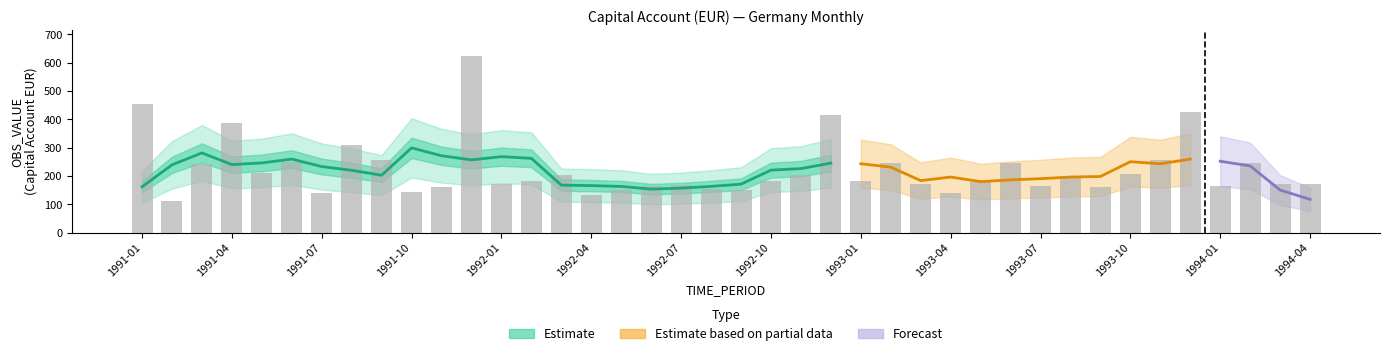

What is the difference between the values at 1992-02 and 1994-01?

19